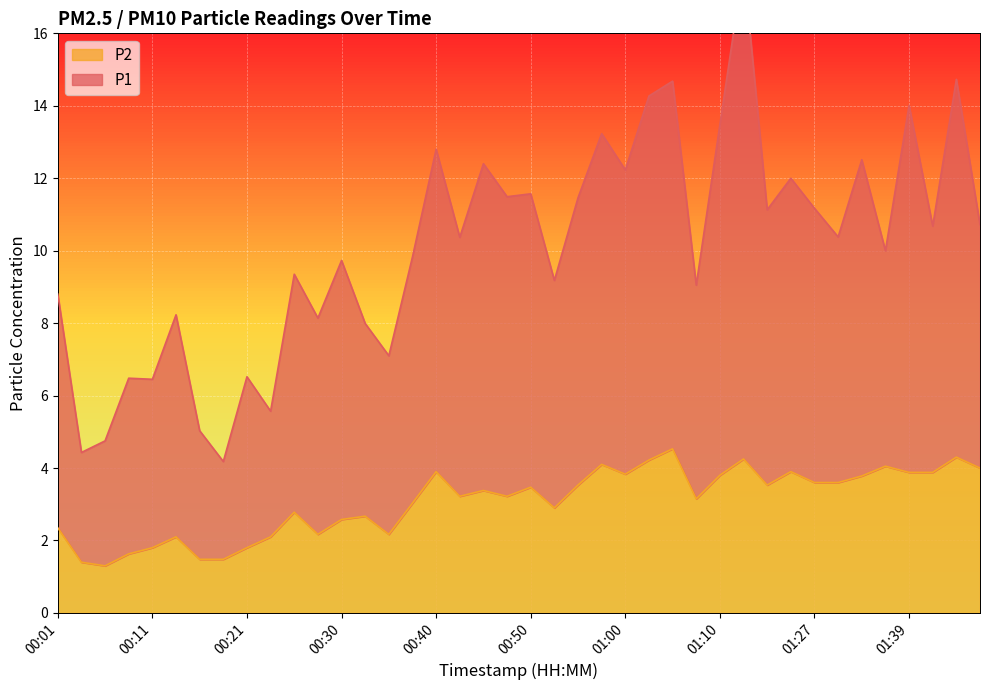

Reading right to left, transcribe all the data shown in this chart.

P1: 01:46=10.7	01:44=14.7	01:41=10.7	01:39=14.0	01:36=10.0	01:34=12.5	01:31=10.4	01:27=11.2	01:18=12.0	01:16=11.1	01:13=17.9	01:10=13.5	01:07=9.1	01:05=14.7	01:02=14.3	01:00=12.2	00:57=13.2	00:55=11.5	00:52=9.2	00:50=11.6	00:47=11.5	00:45=12.4	00:43=10.4	00:40=12.8	00:38=9.8	00:35=7.1	00:33=8.0	00:30=9.7	00:28=8.1	00:26=9.3	00:23=5.6	00:21=6.5	00:18=4.2	00:16=5.0	00:13=8.2	00:11=6.5	00:09=6.5	00:06=4.8	00:04=4.4	00:01=8.8
P2: 01:46=4.0	01:44=4.3	01:41=3.9	01:39=3.9	01:36=4.0	01:34=3.8	01:31=3.6	01:27=3.6	01:18=3.9	01:16=3.5	01:13=4.2	01:10=3.8	01:07=3.1	01:05=4.5	01:02=4.2	01:00=3.8	00:57=4.1	00:55=3.5	00:52=2.9	00:50=3.5	00:47=3.2	00:45=3.4	00:43=3.2	00:40=3.9	00:38=3.0	00:35=2.2	00:33=2.7	00:30=2.6	00:28=2.2	00:26=2.8	00:23=2.1	00:21=1.8	00:18=1.5	00:16=1.5	00:13=2.1	00:11=1.8	00:09=1.6	00:06=1.3	00:04=1.4	00:01=2.4